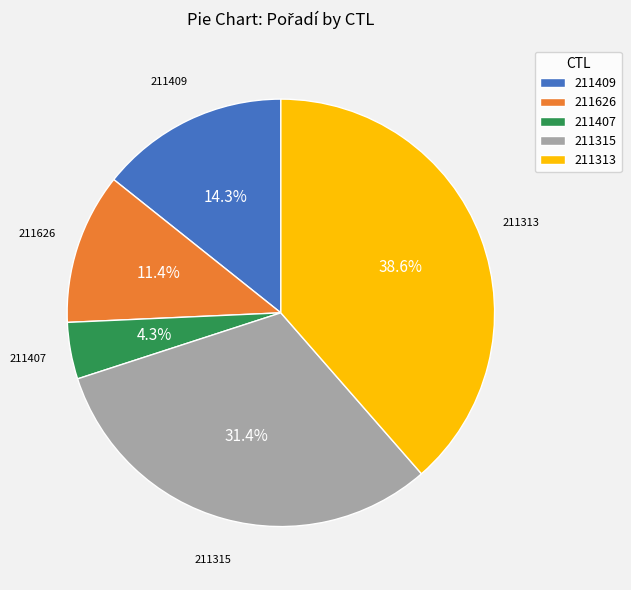

How much of the chart is everything except 211626?

88.6%